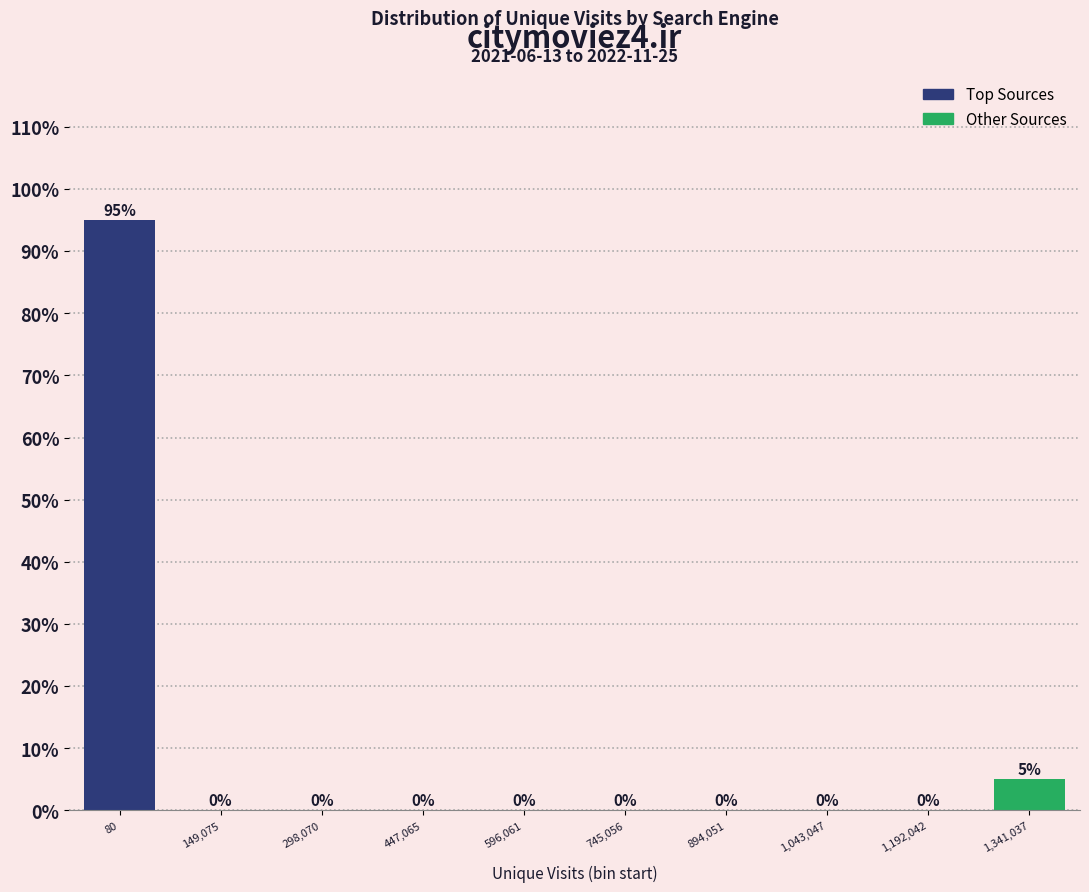

Reading left to right, list all the values displayed in this chart.

80=95	149,075=0	298,070=0	447,065=0	596,061=0	745,056=0	894,051=0	1,043,047=0	1,192,042=0	1,341,037=5